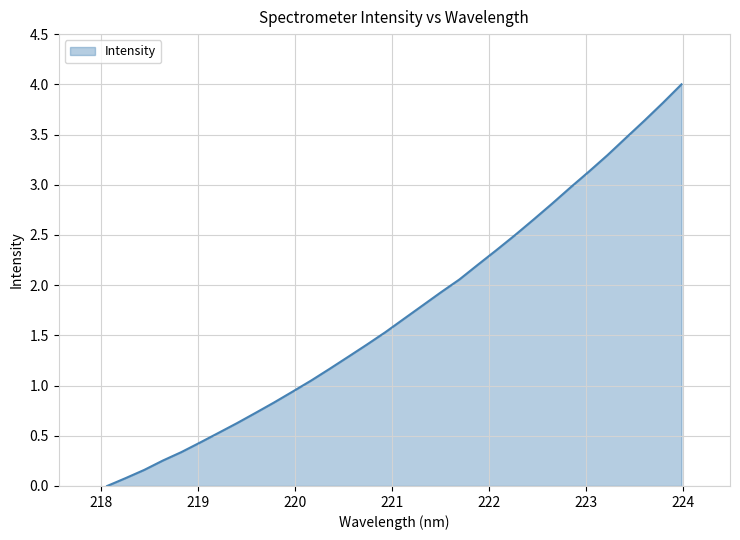

What is the difference between the maximum and minimum values?

4.0